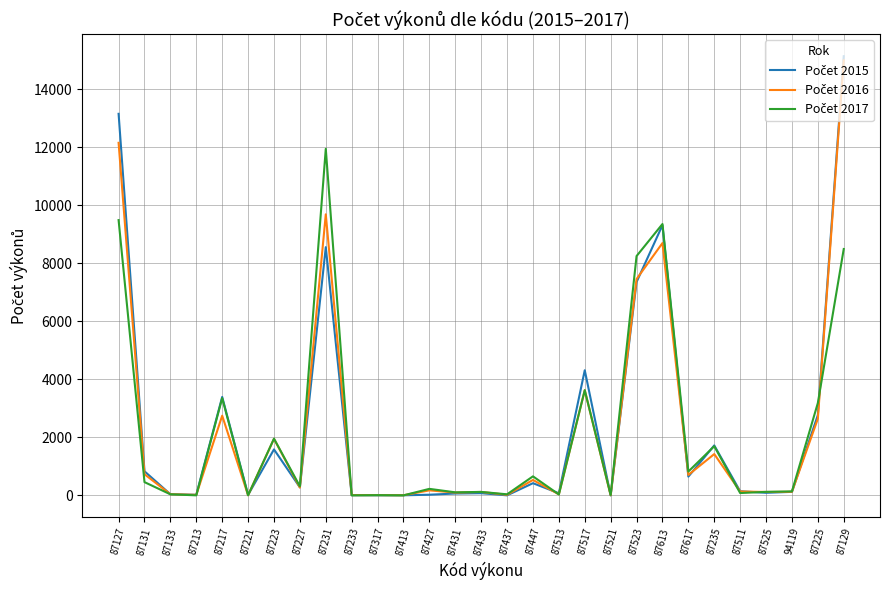

What is the total value across all series at 87129?

38607